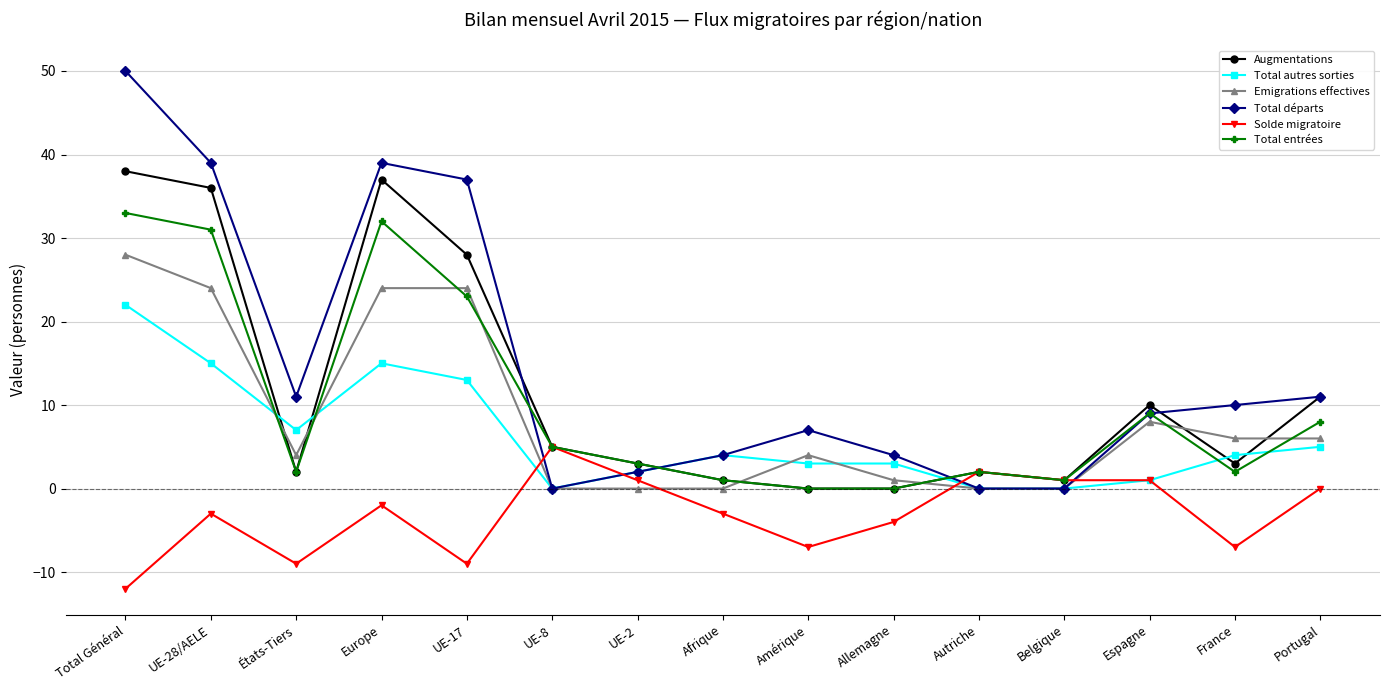

Where is Augmentations nearest to the value 19?

Portugal